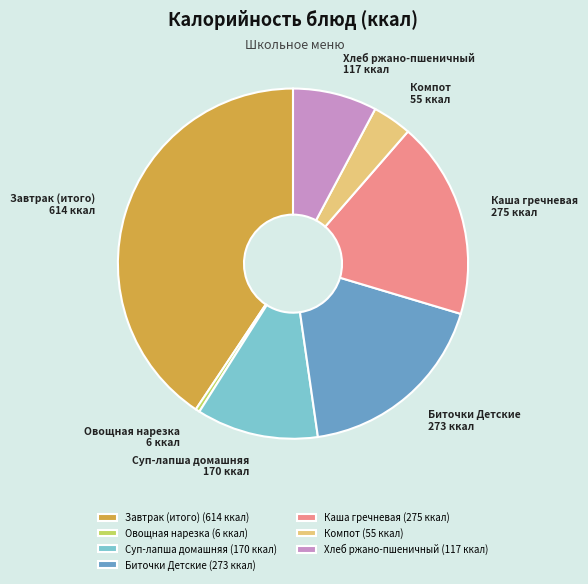

What is the largest slice in the pie chart?

Завтрак (итого)